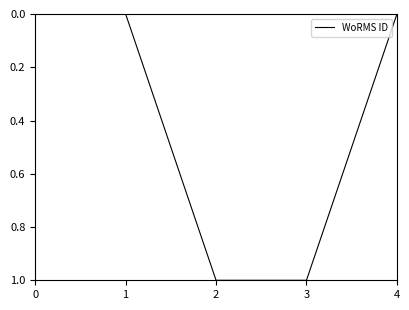

True or false: there are more than 1 points higher than both neighbors.

False